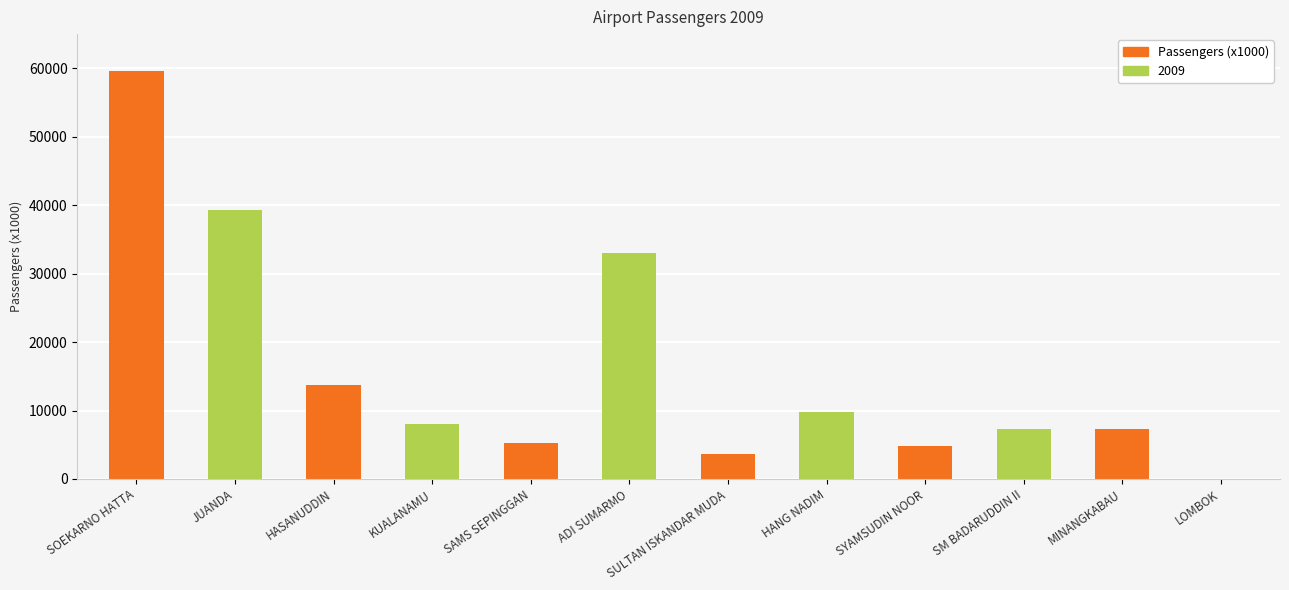

Count the number of categories in the chart.

12